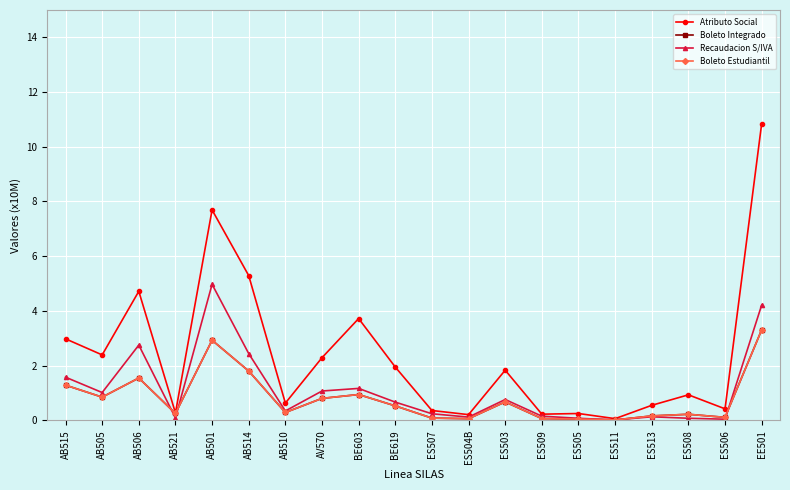

Is this an area chart (filled region under the line)?

No